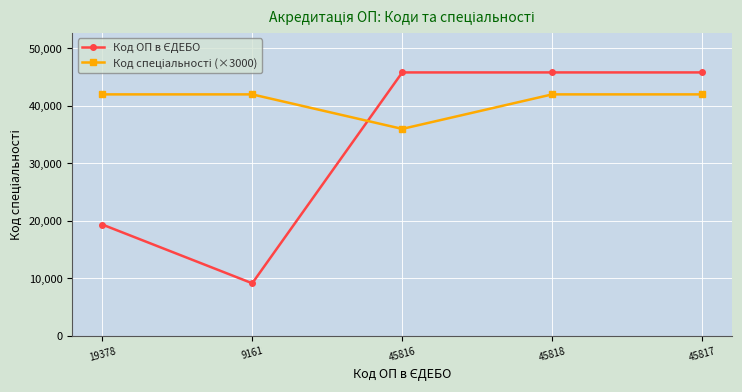

How many lines are shown in the chart?

2